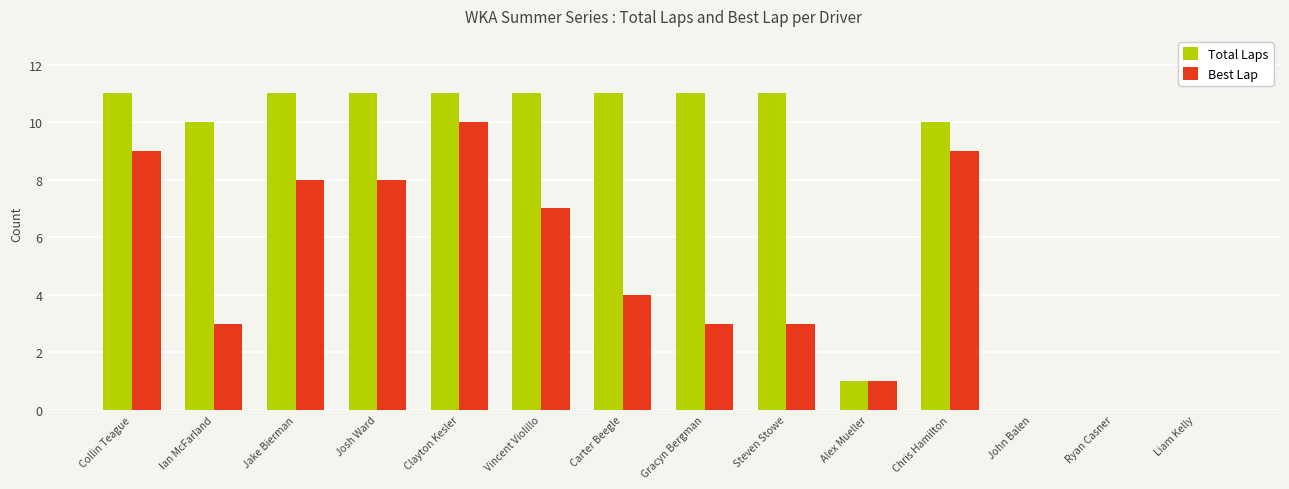

Does the chart contain stacked bars?

No